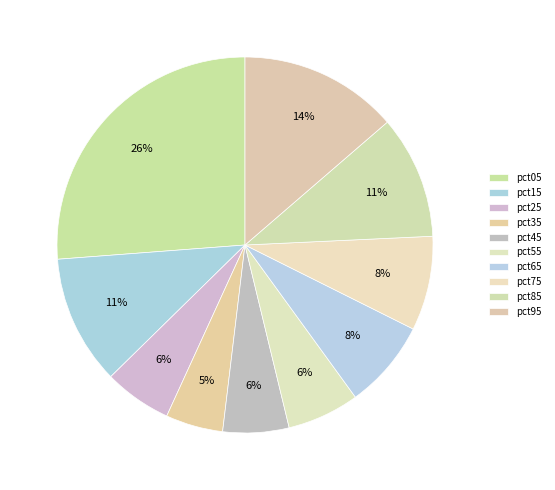

True or false: pct65 accounts for 8% of the total.

True